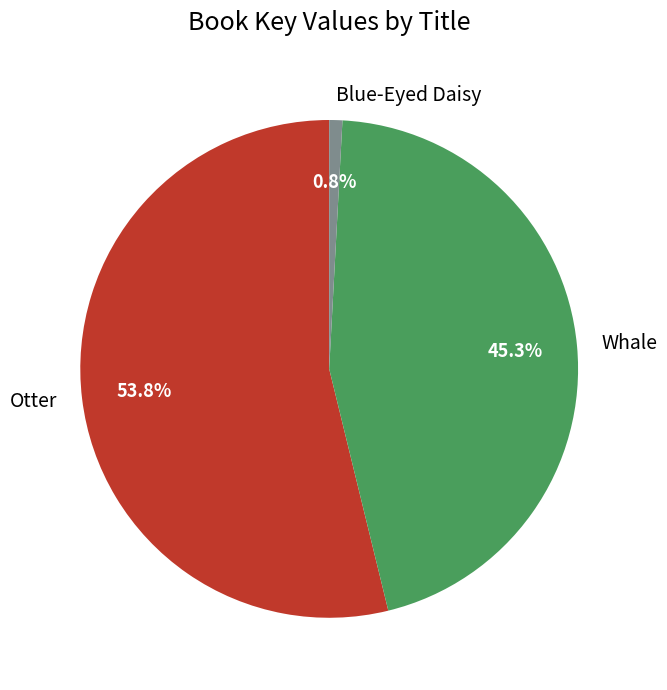

How many segments does this pie chart have?

3